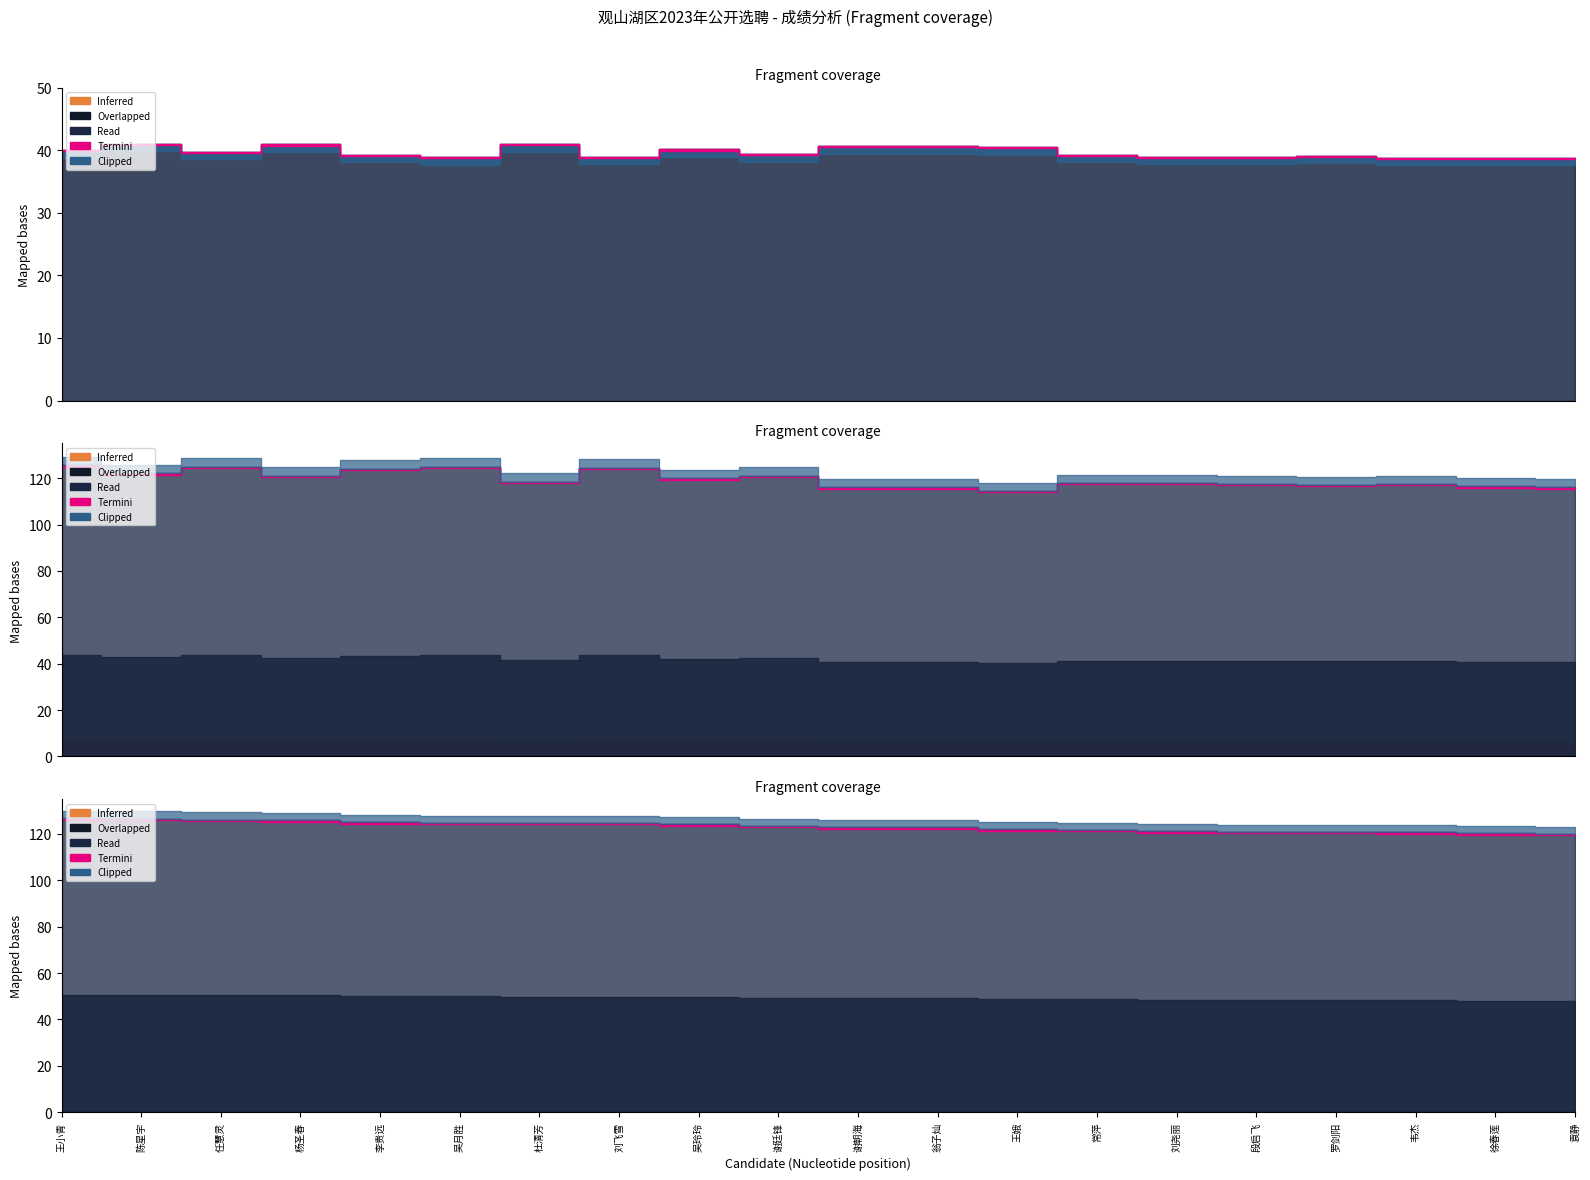

Which has a higher value, 陈星宇 or 翁子灿?

陈星宇